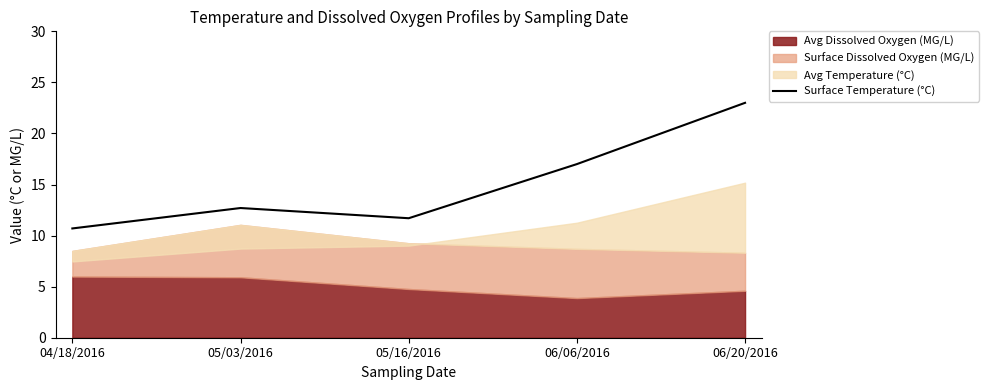

Where does the Surface Temperature (°C) series first go above 12?

05/03/2016